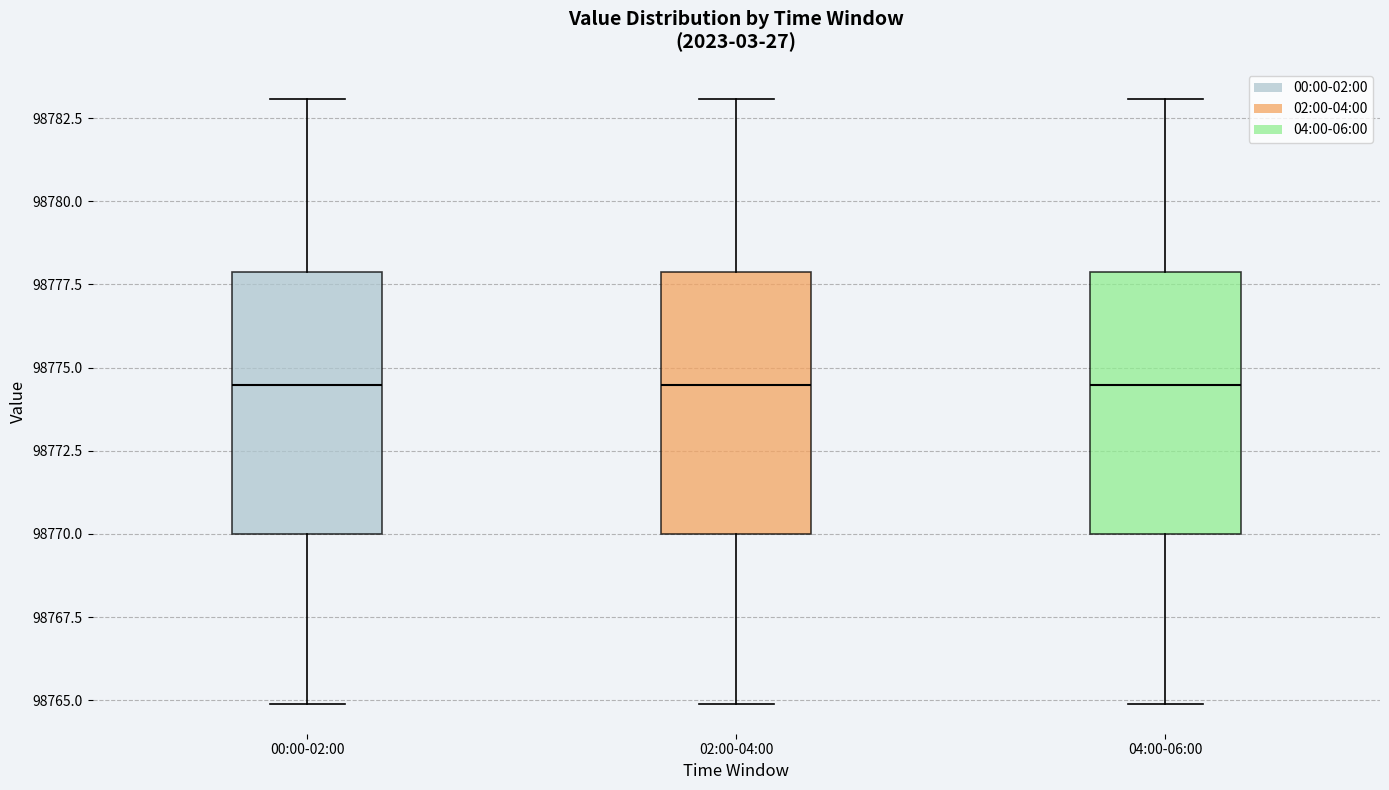

Reading left to right, transcribe this box plot: for each box, give where its median line is, the range the box spans, and where its two whiskers end, as read against the y-axis. The values are not printed on the chart, so give them approximately, as read against the axis.

00:00-02:00: median 98774.5, box 98770.0 to 98778.0, whiskers 98765.0 to 98783.0
02:00-04:00: median 98774.5, box 98770.0 to 98778.0, whiskers 98765.0 to 98783.0
04:00-06:00: median 98774.5, box 98770.0 to 98778.0, whiskers 98765.0 to 98783.0